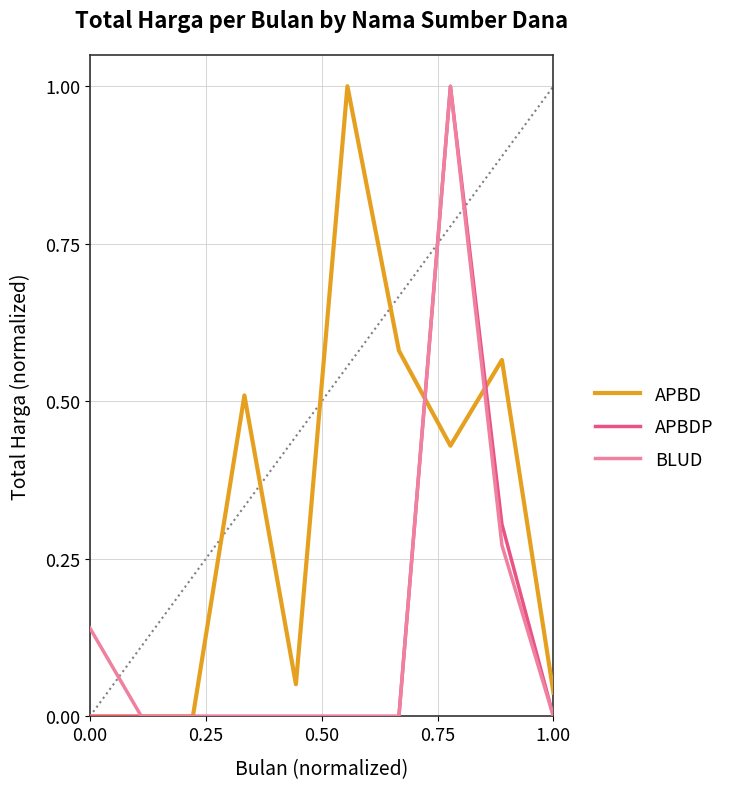

Which series has the largest total across all categories?

APBD